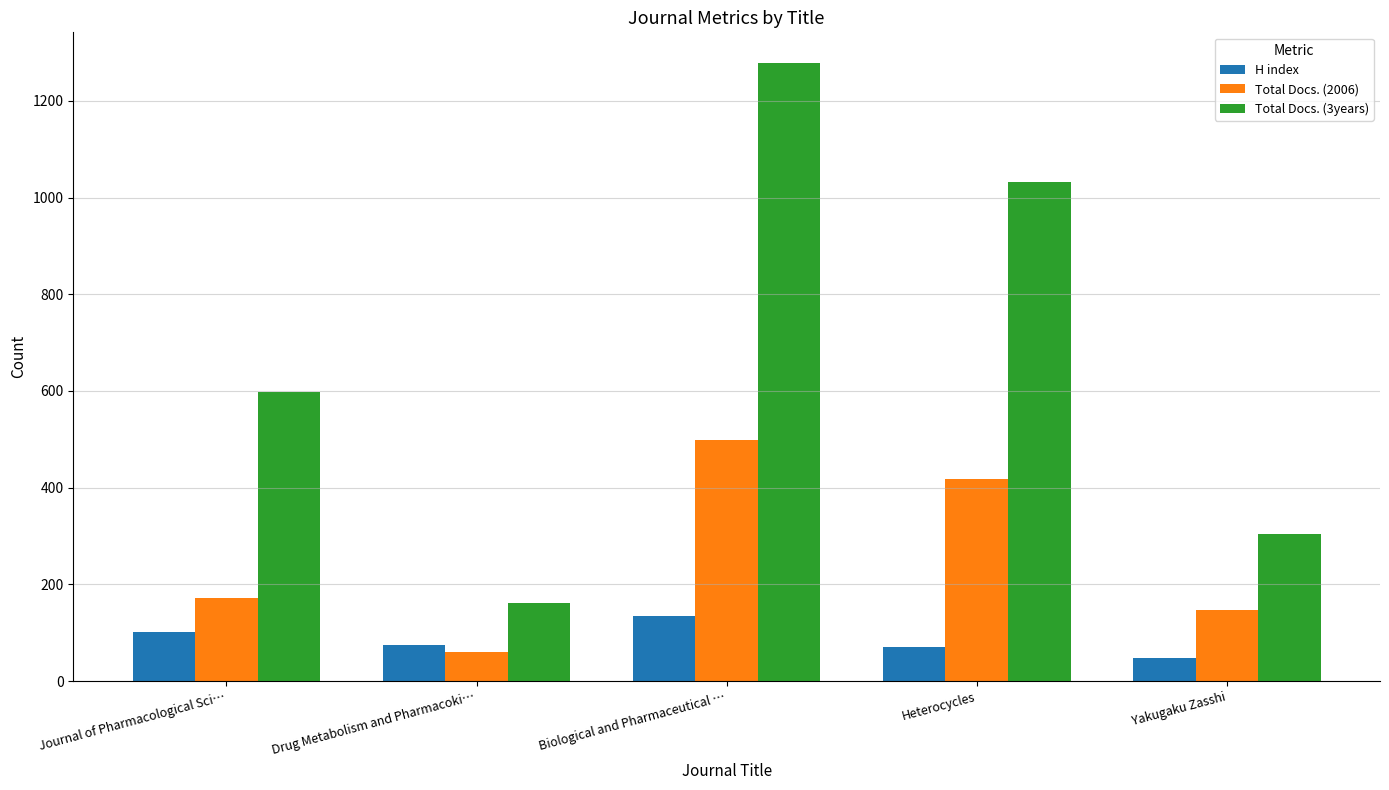

How many bars are there in total?

15